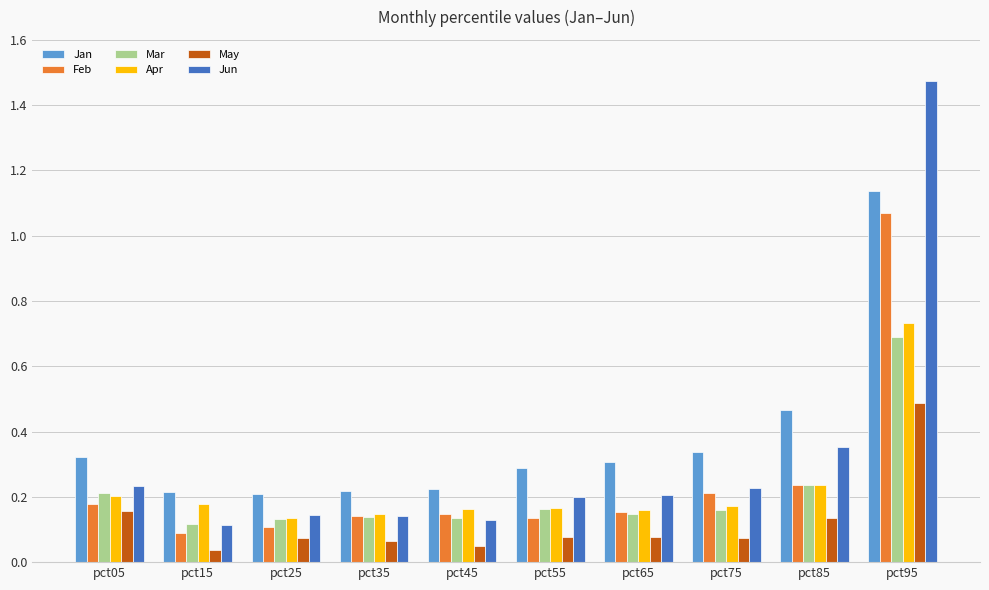

The Feb series shows 0.2 at pct25. True or false?

False